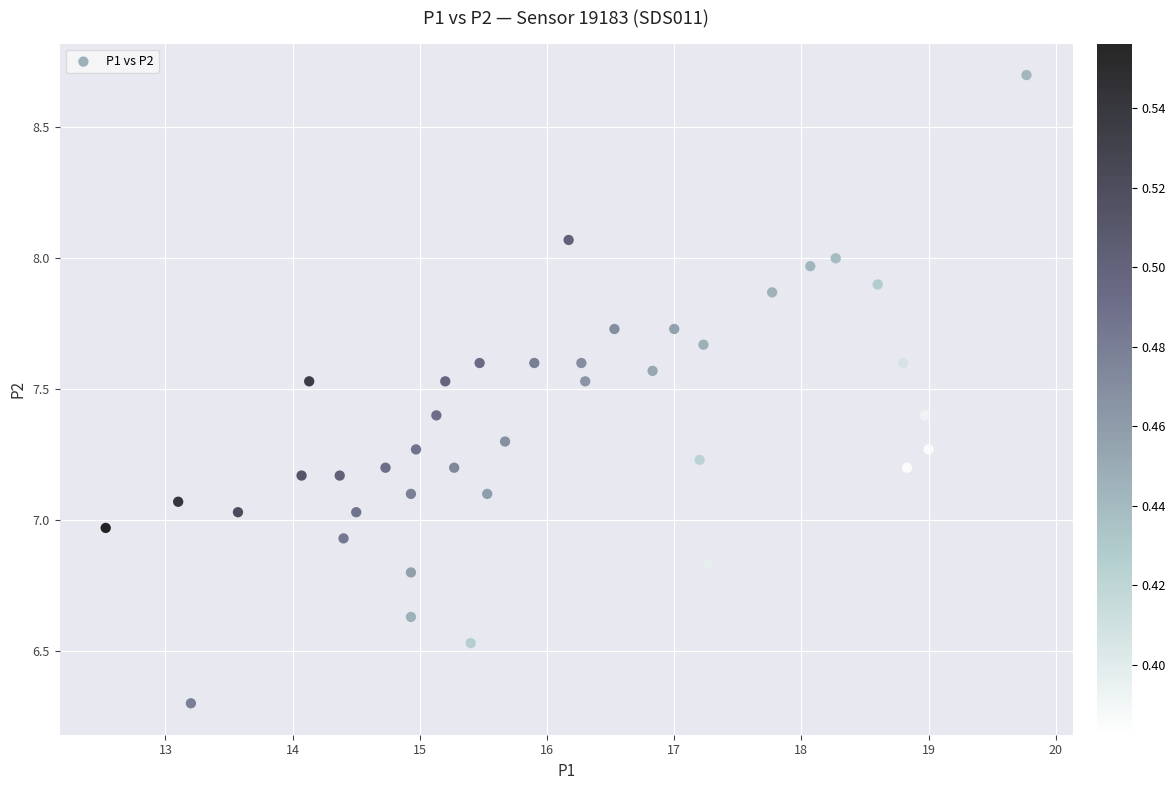

What is the range of Y values (max minus min)?

2.4